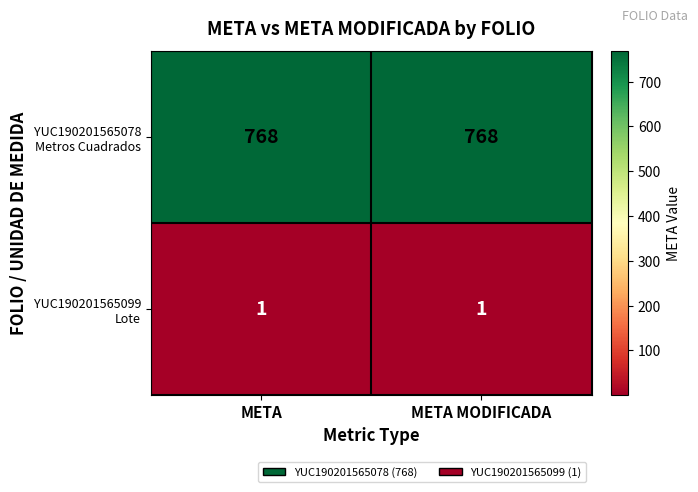

What is the spread (max minus min) of values at META MODIFICADA?

767